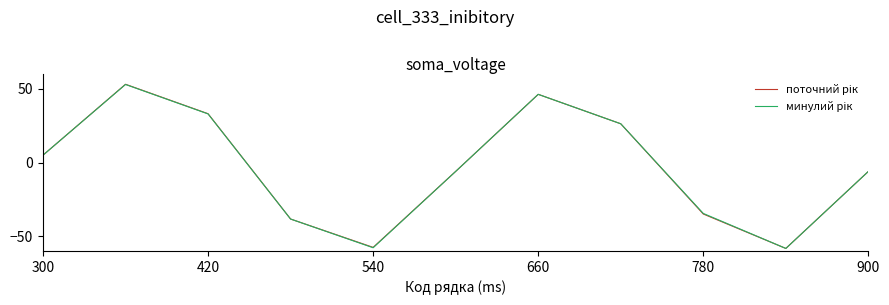

How many series are shown in this chart?

2